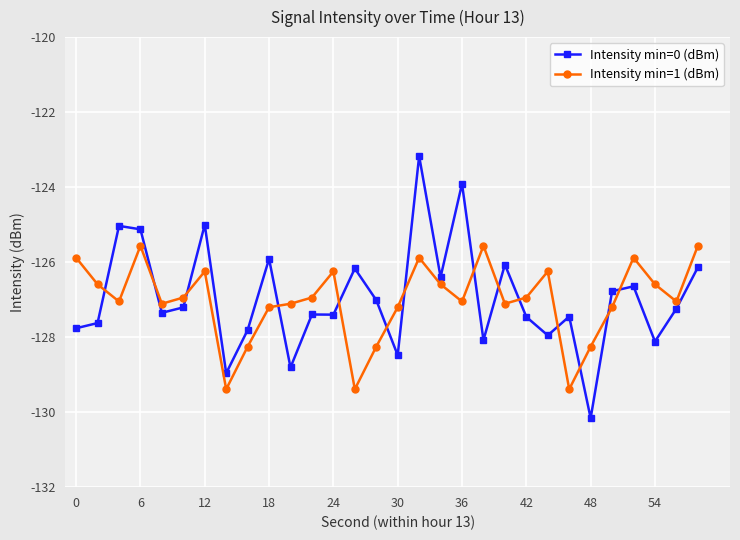

What is the value of the Intensity min=0 (dBm) point at the 13th from the left?

-127.4